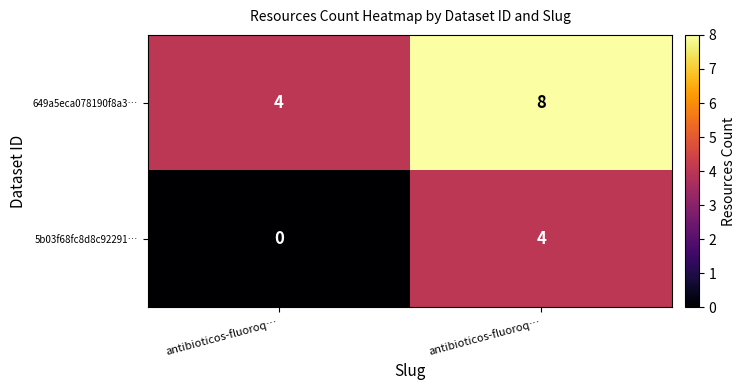

How many values in the 5b03f68fc8d8c92291… series are below 4?

1